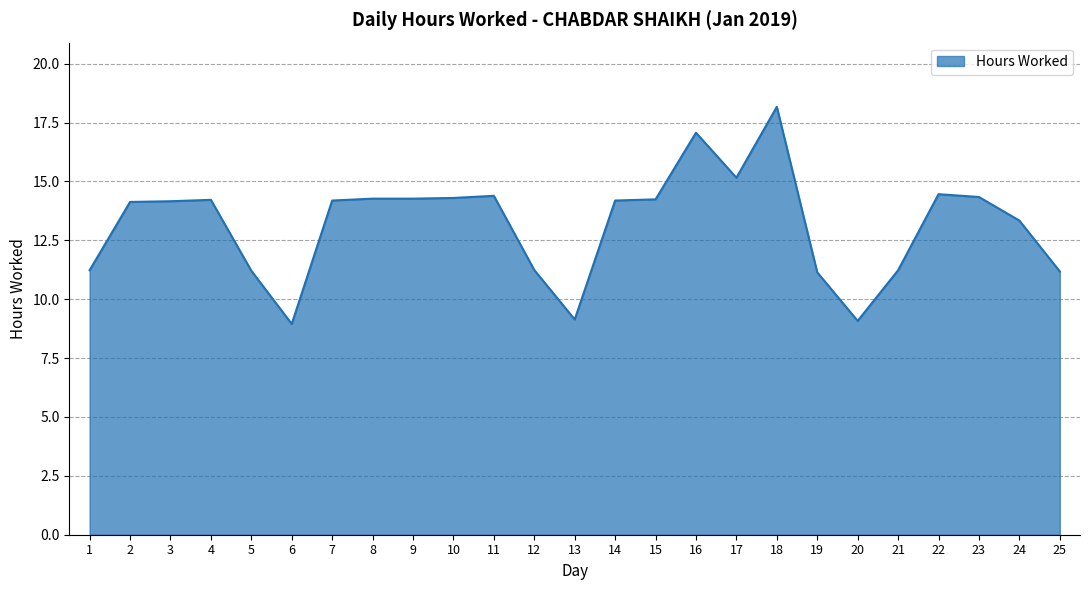

Where is the data nearest to the value 13?

24